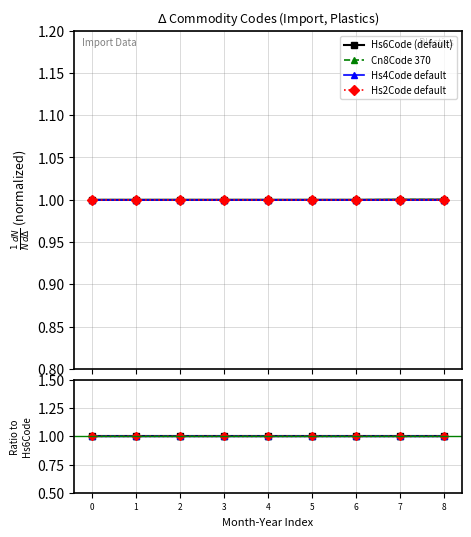

At how many categories does at least one series exceed 0?

9